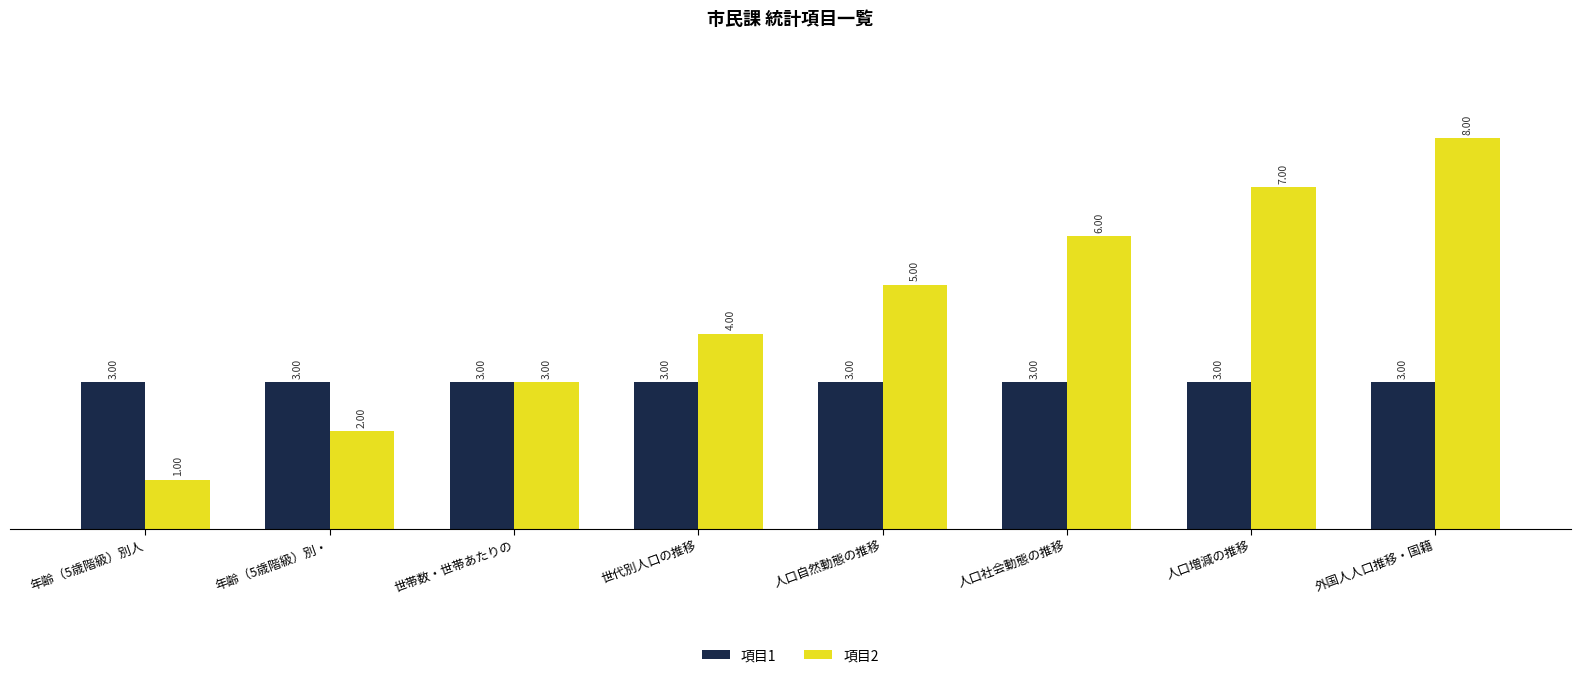

Does the chart contain stacked bars?

No